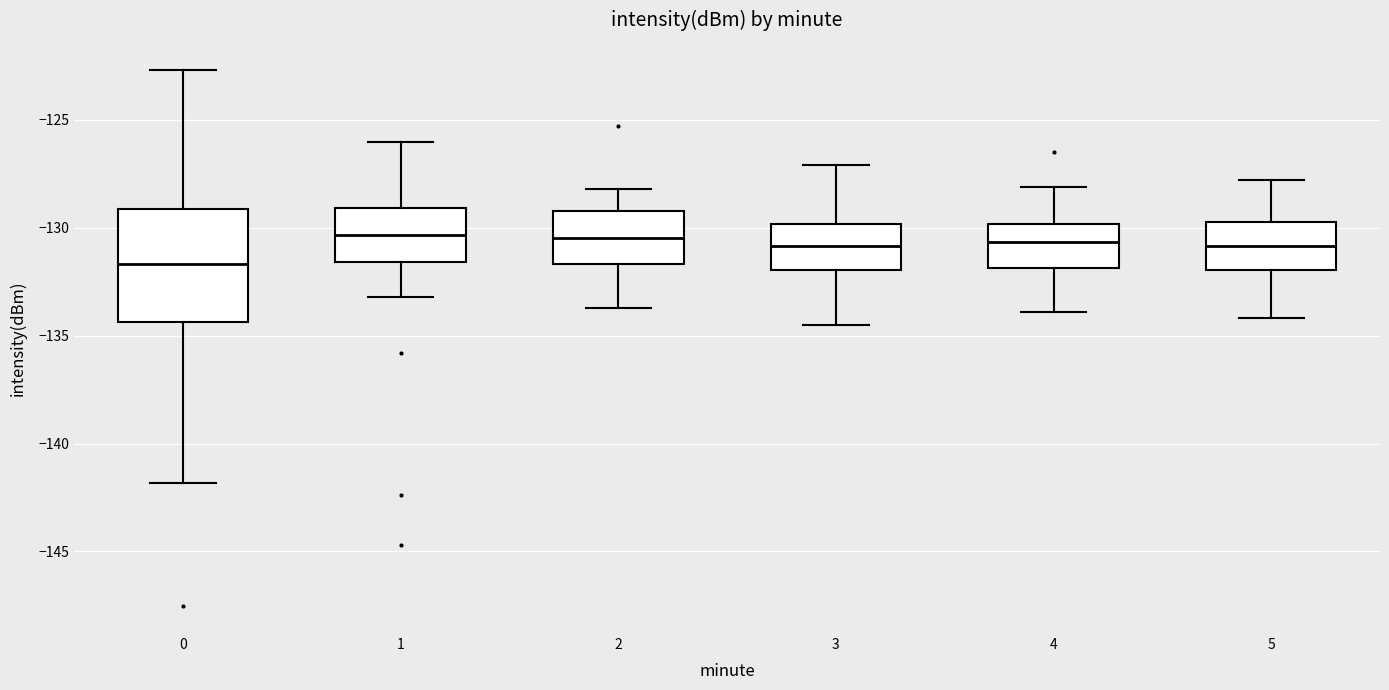

Which box's median line is the lowest?

0